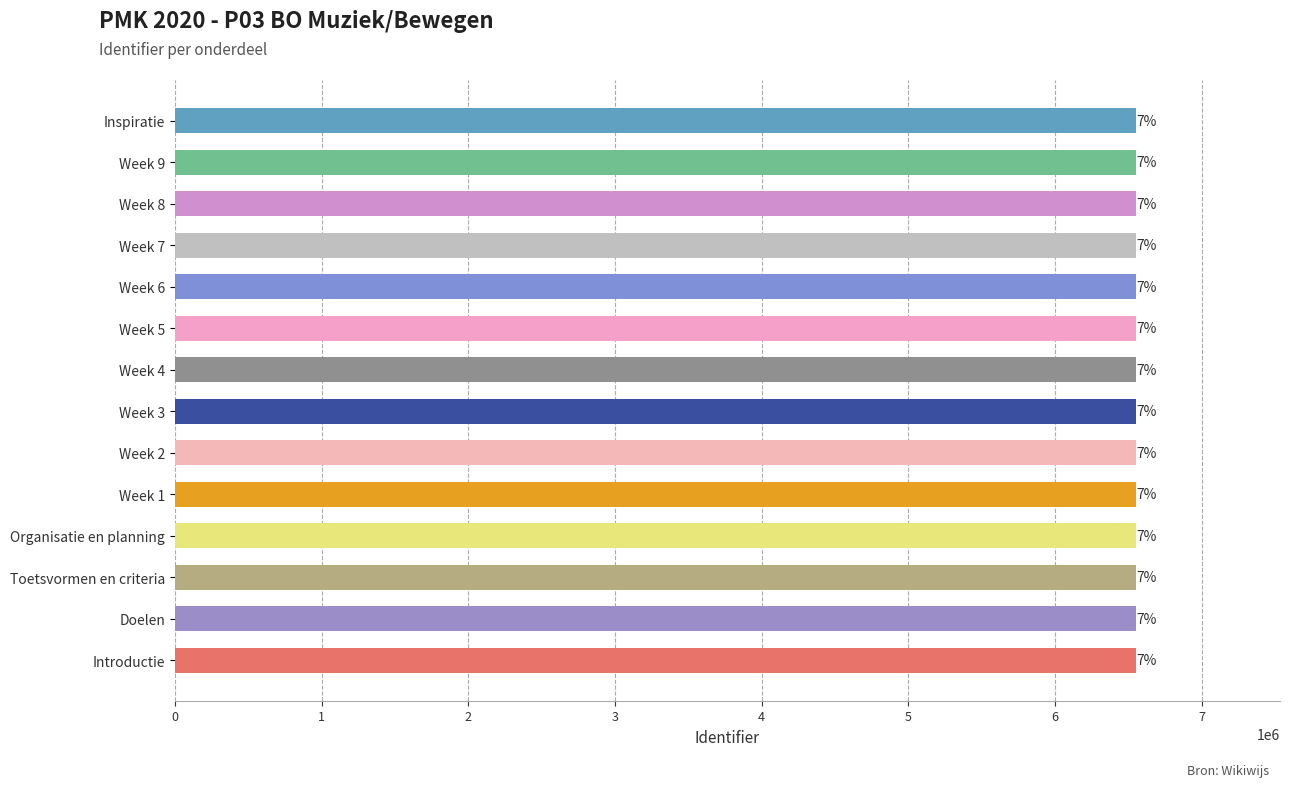

What is the sum of all values?

91718442